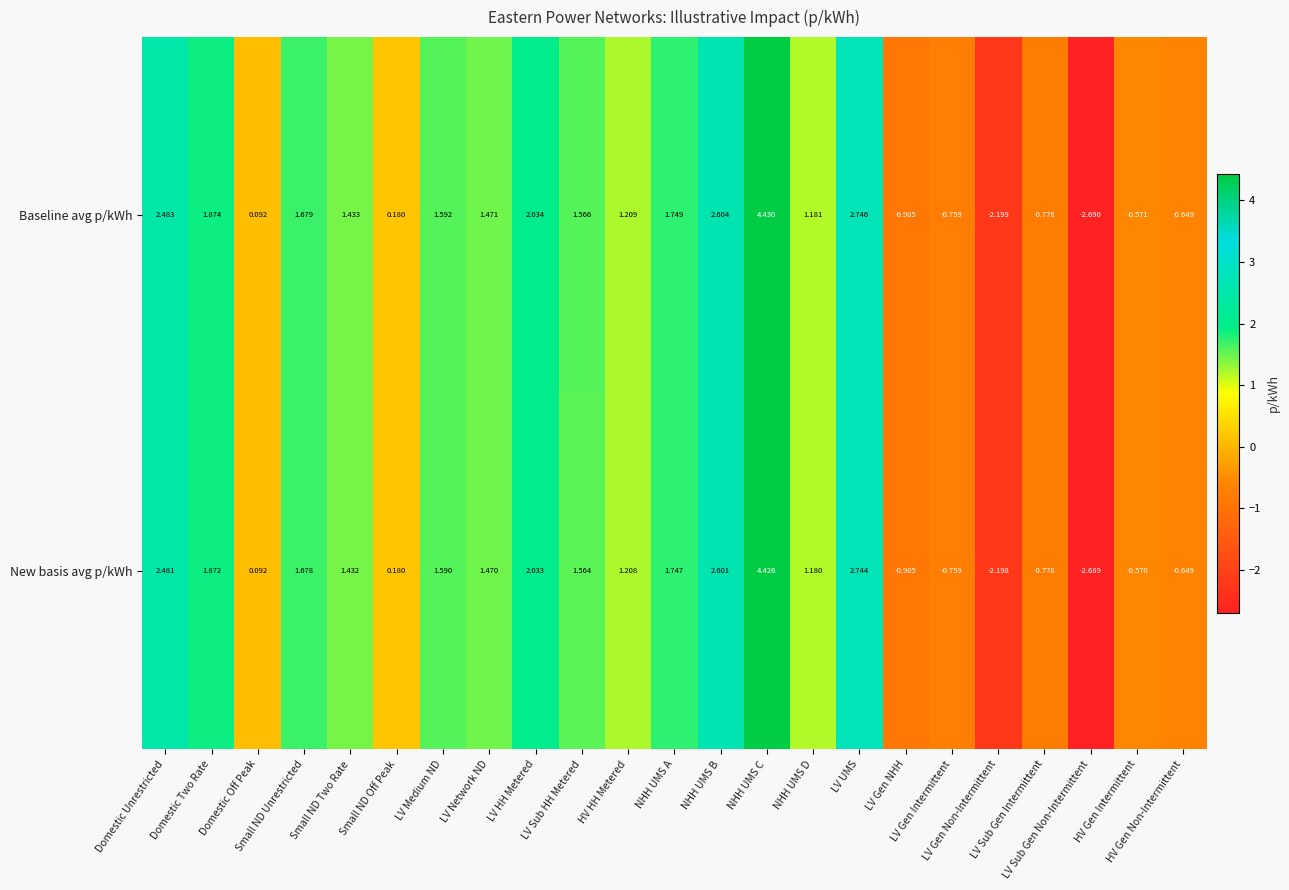

Rank the series by their maximum value, from lowest to highest.

New basis avg p/kWh, Baseline avg p/kWh